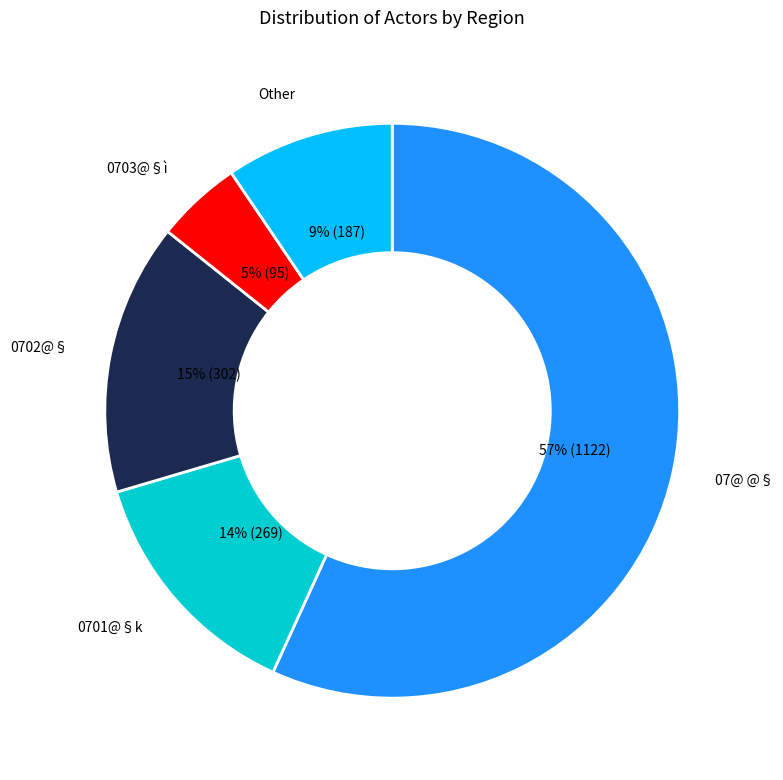

To the nearest percent, what is the difference between the largest and smallest slice percentages?

52%